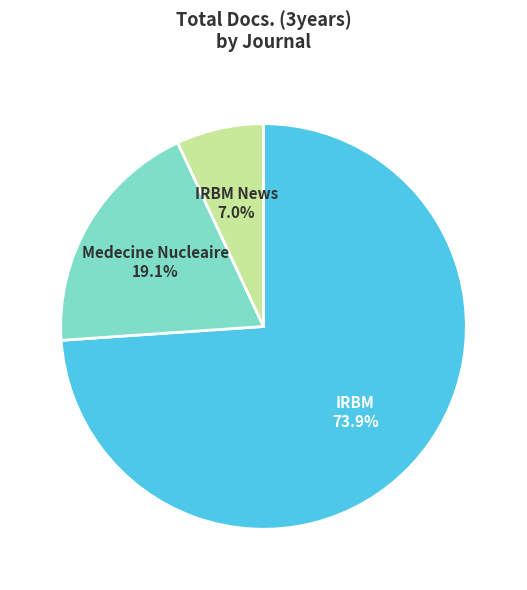

Combined, do IRBM News and IRBM account for over 50%?

Yes